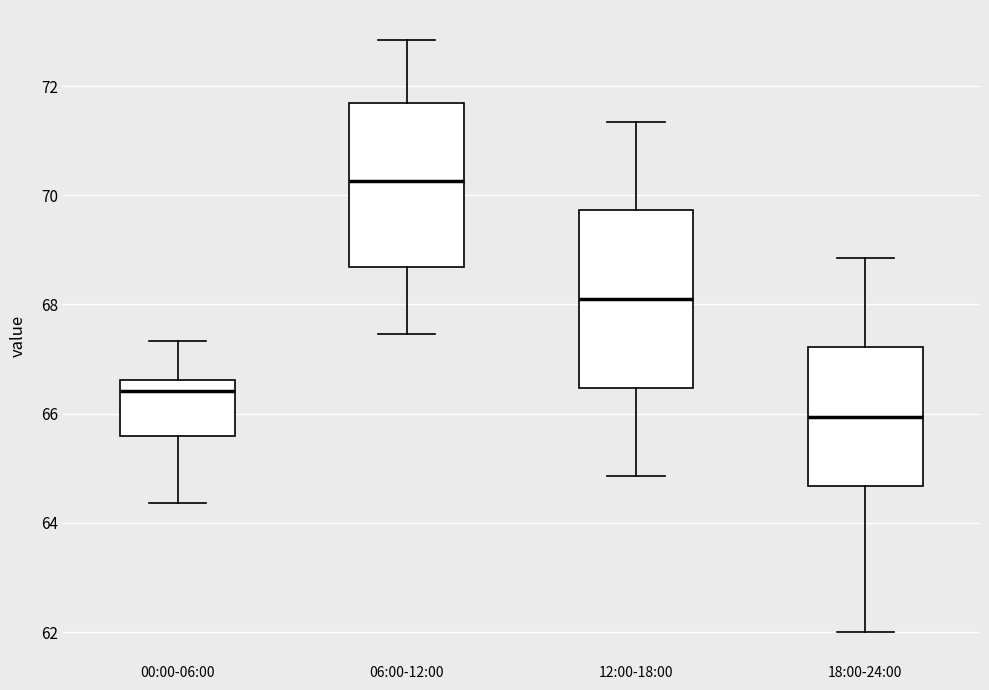

Comparing the boxes themselves (not the whiskers), which one is the tallest?

12:00-18:00